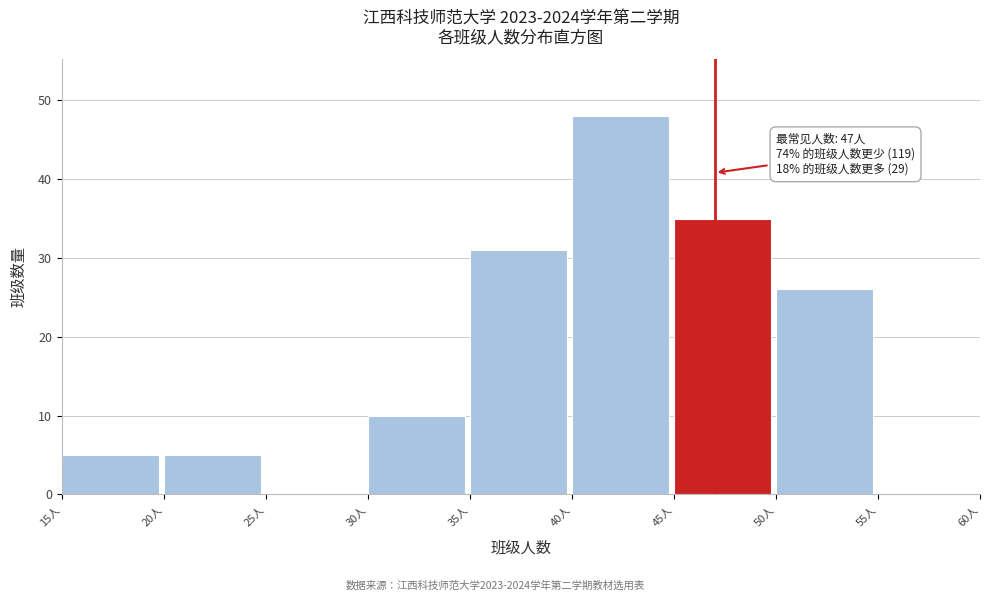

Over which range of the x-axis is the bar tallest?

40 to 45